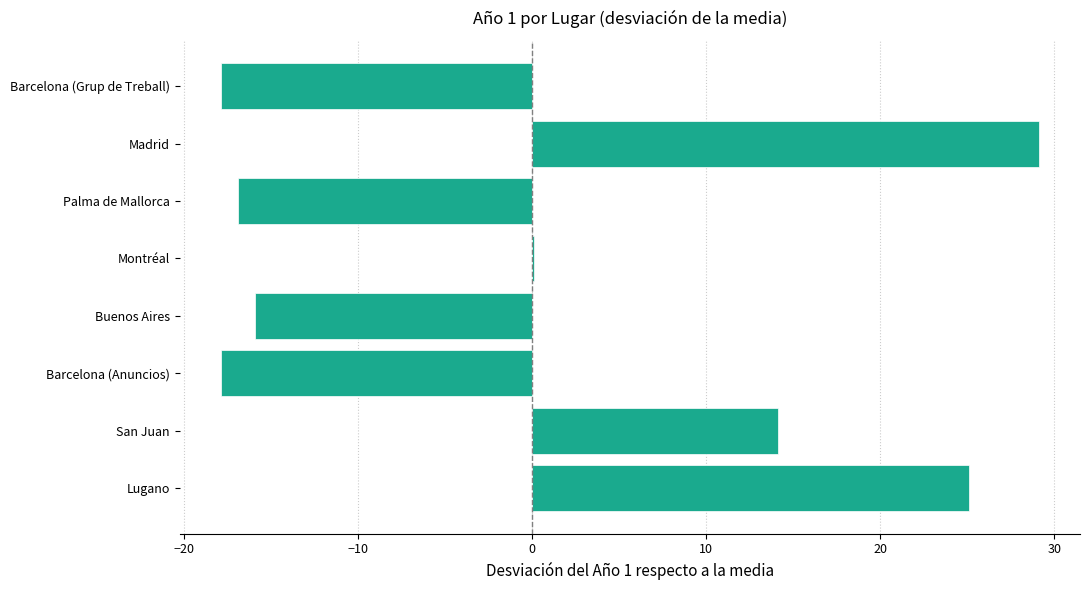

Reading top to bottom, extract all data points from this chart.

Barcelona (Grup de Treball)=-17.9	Madrid=29.1	Palma de Mallorca=-16.9	Montréal=0.1	Buenos Aires=-15.9	Barcelona (Anuncios)=-17.9	San Juan=14.1	Lugano=25.1